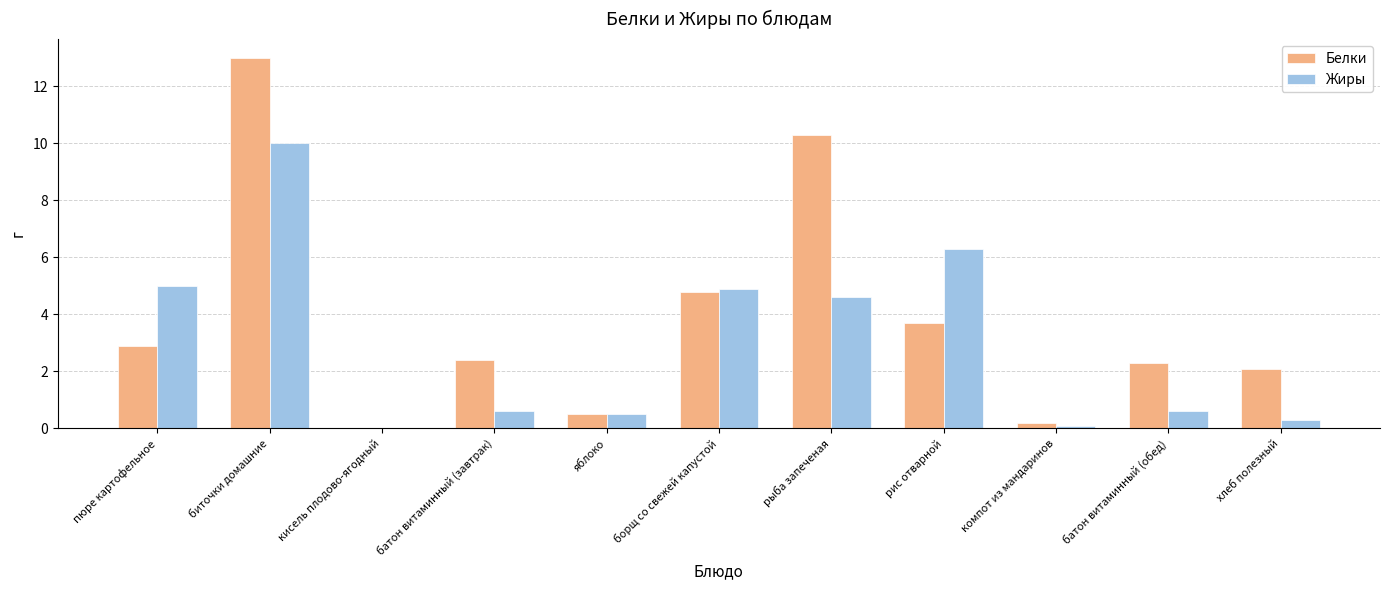

What is the average value of the Жиры series?

3.0